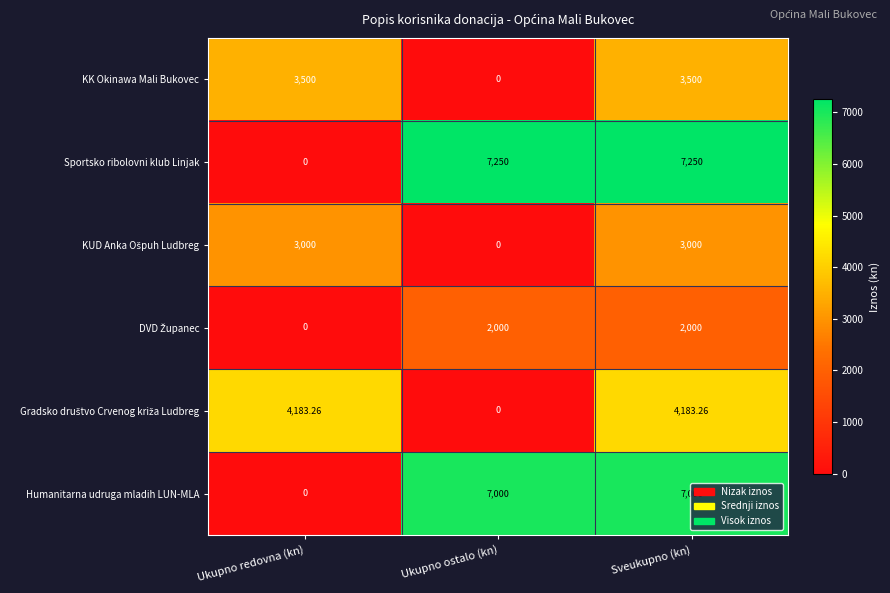

Which series has the largest total across all categories?

Sportsko ribolovni klub Linjak